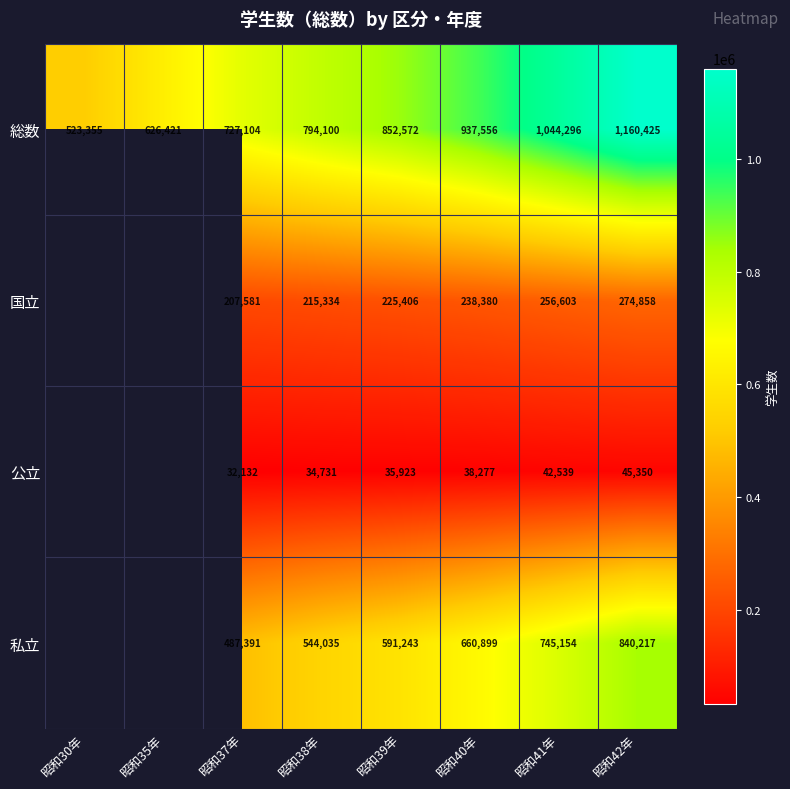

What is the difference between the 総数 values at 昭和41年 and 昭和42年?

116129